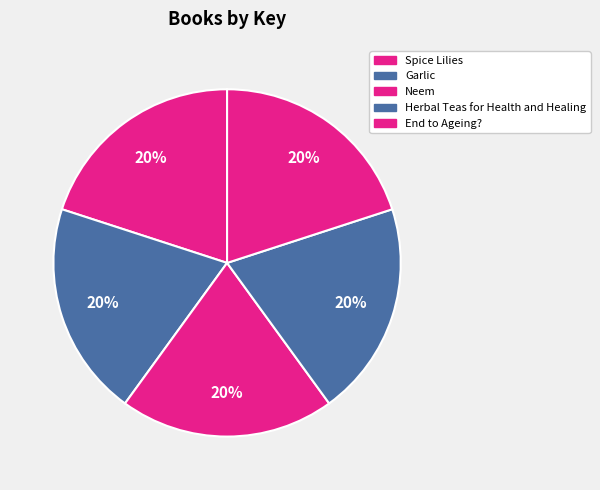

What portion of the pie excludes Spice Lilies?

80.0%